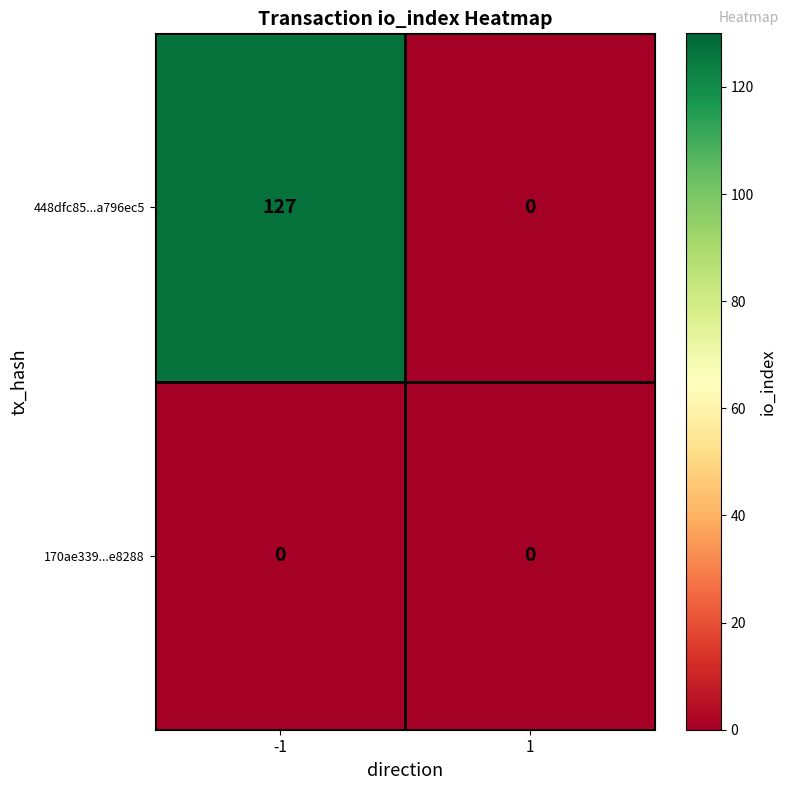

What is the difference between the highest and lowest values at -1?

127